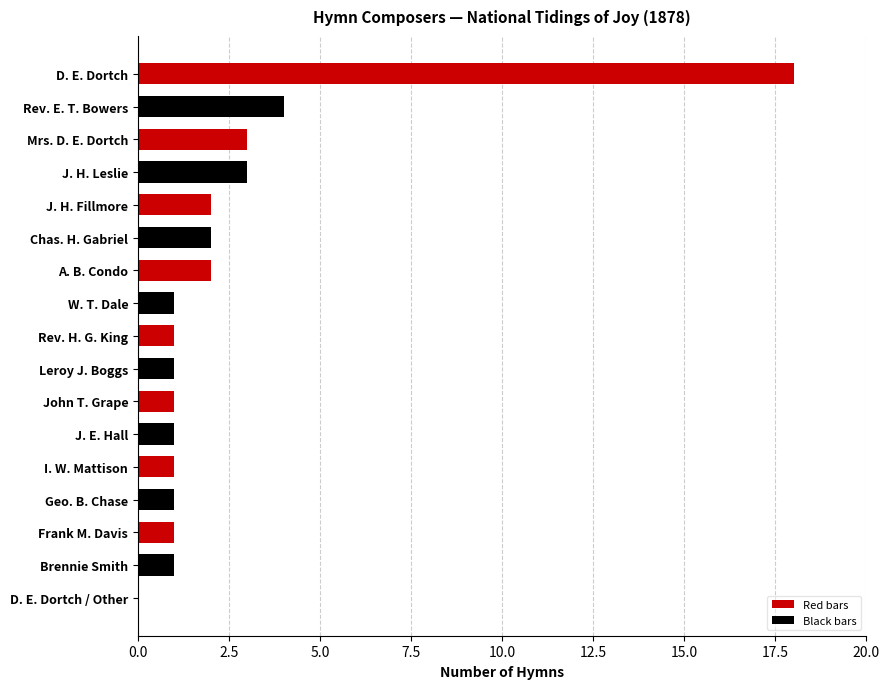

What is the average value?

3